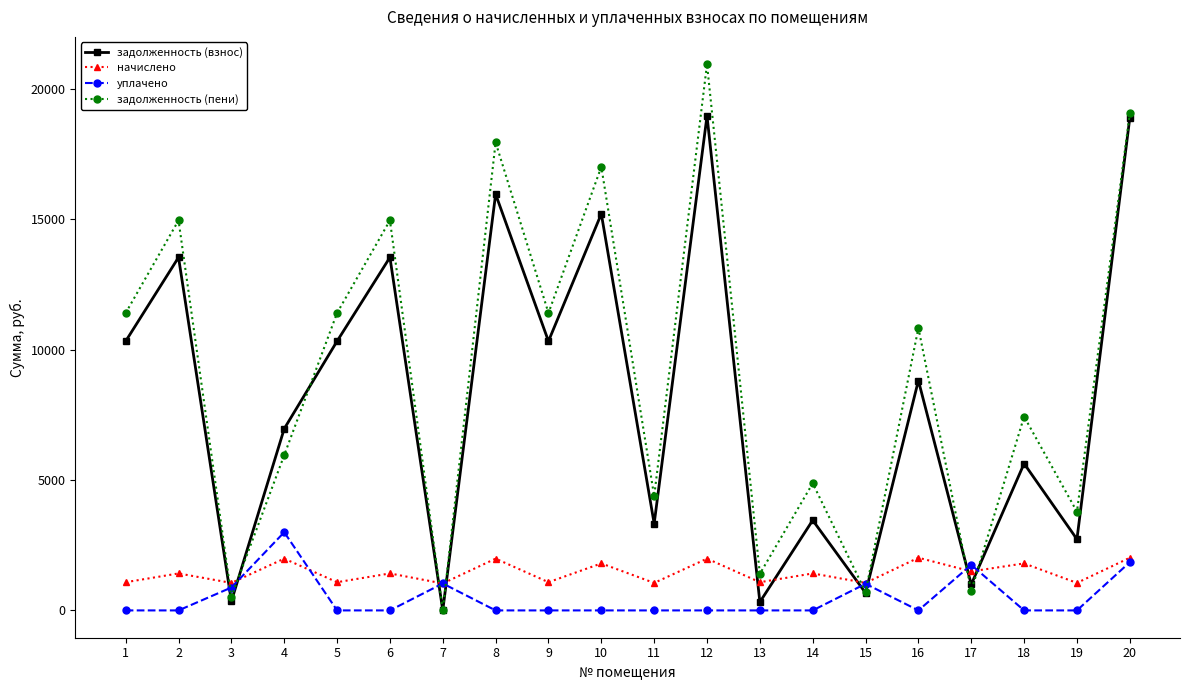

What are all the series names shown in the legend?

задолженность (взнос), начислено, уплачено, задолженность (пени)